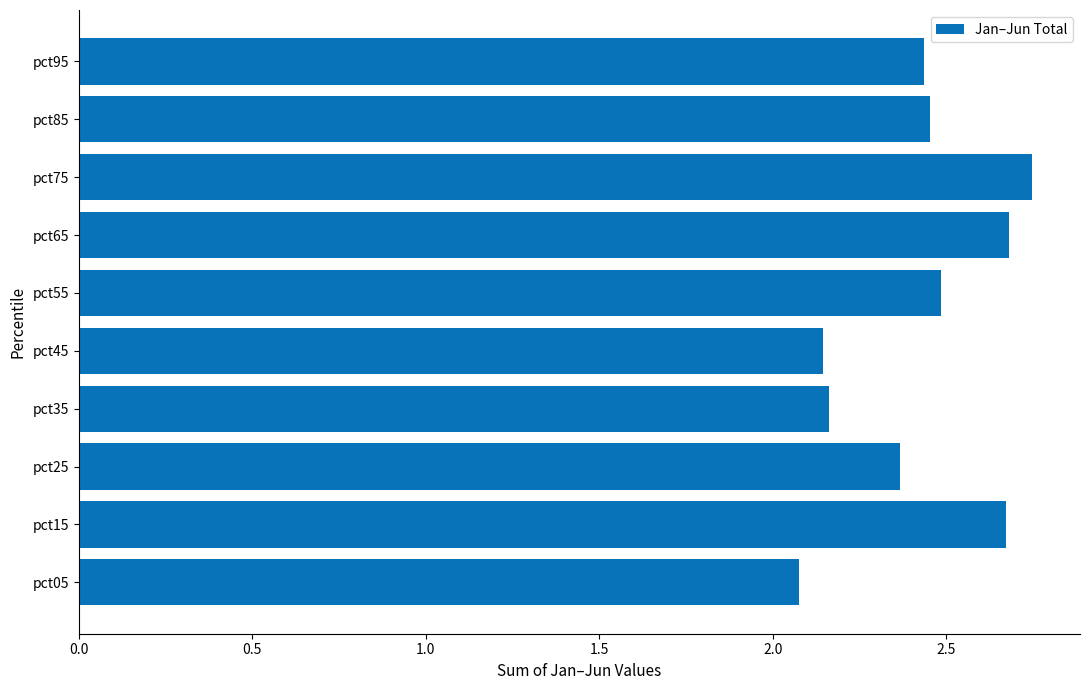

What is the sum of all values?

24.2